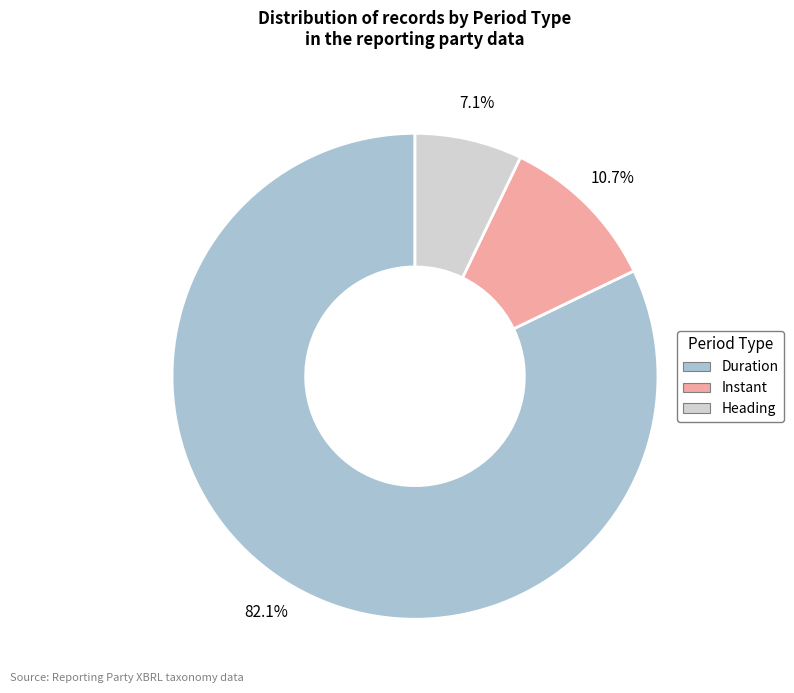

What percentage is the Duration slice, to the nearest percent?

82%